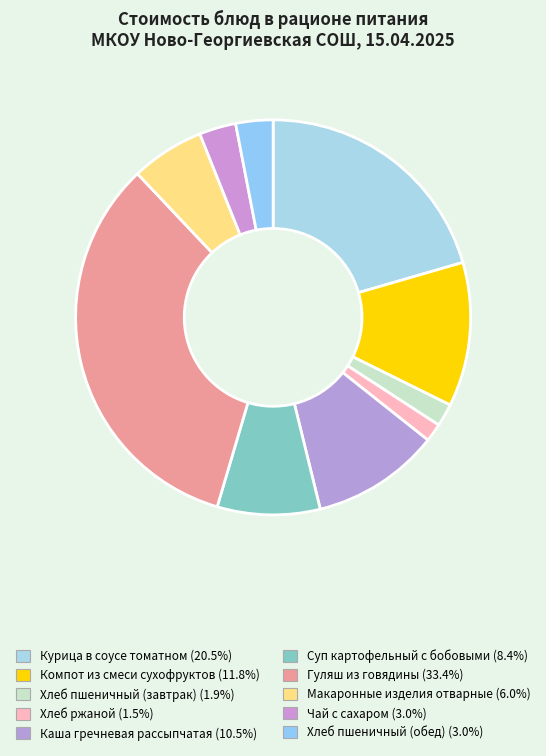

Which slice is the smallest?

Хлеб ржаной